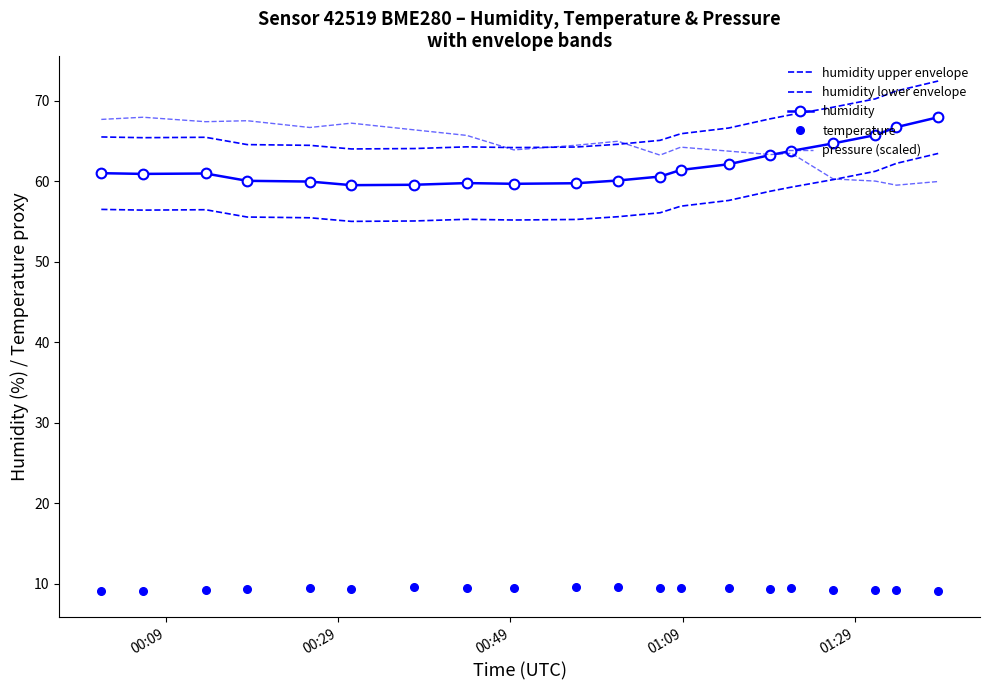

What is the maximum value shown in the chart?

72.4